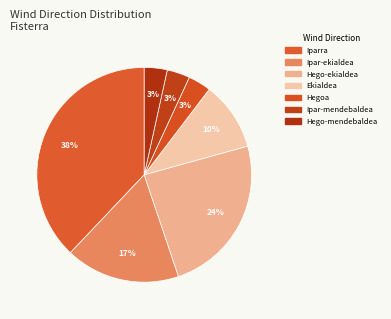

Count the number of slices in the pie.

7